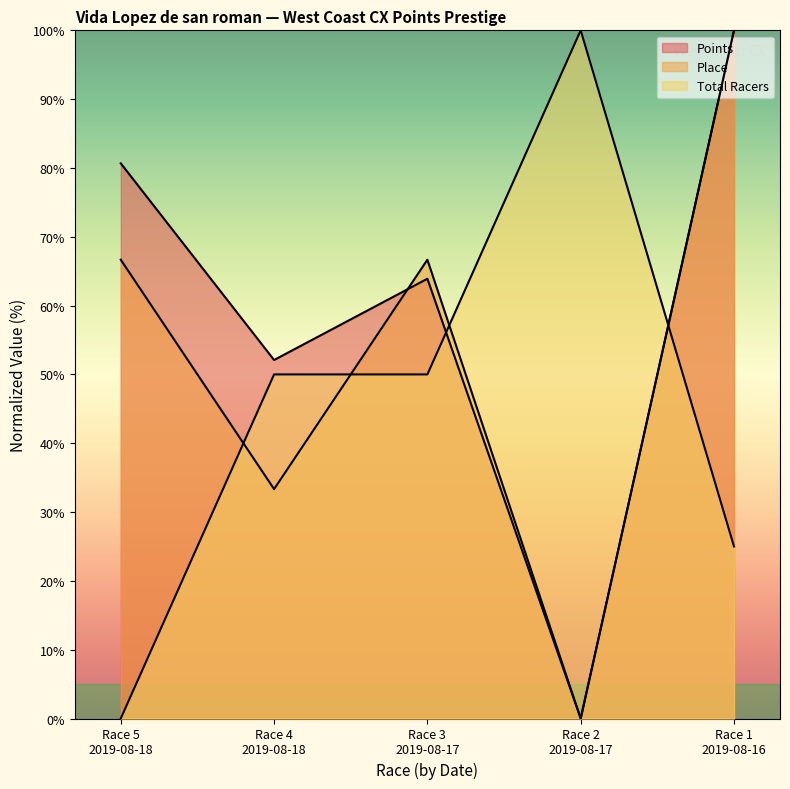

Reading right to left, list all the values displayed in this chart.

Points: Race 1
2019-08-16=100.0	Race 2
2019-08-17=0.0	Race 3
2019-08-17=63.9	Race 4
2019-08-18=52.1	Race 5
2019-08-18=80.7
Place: Race 1
2019-08-16=100.0	Race 2
2019-08-17=0.0	Race 3
2019-08-17=66.7	Race 4
2019-08-18=33.3	Race 5
2019-08-18=66.7
Total Racers: Race 1
2019-08-16=25.0	Race 2
2019-08-17=100.0	Race 3
2019-08-17=50.0	Race 4
2019-08-18=50.0	Race 5
2019-08-18=0.0